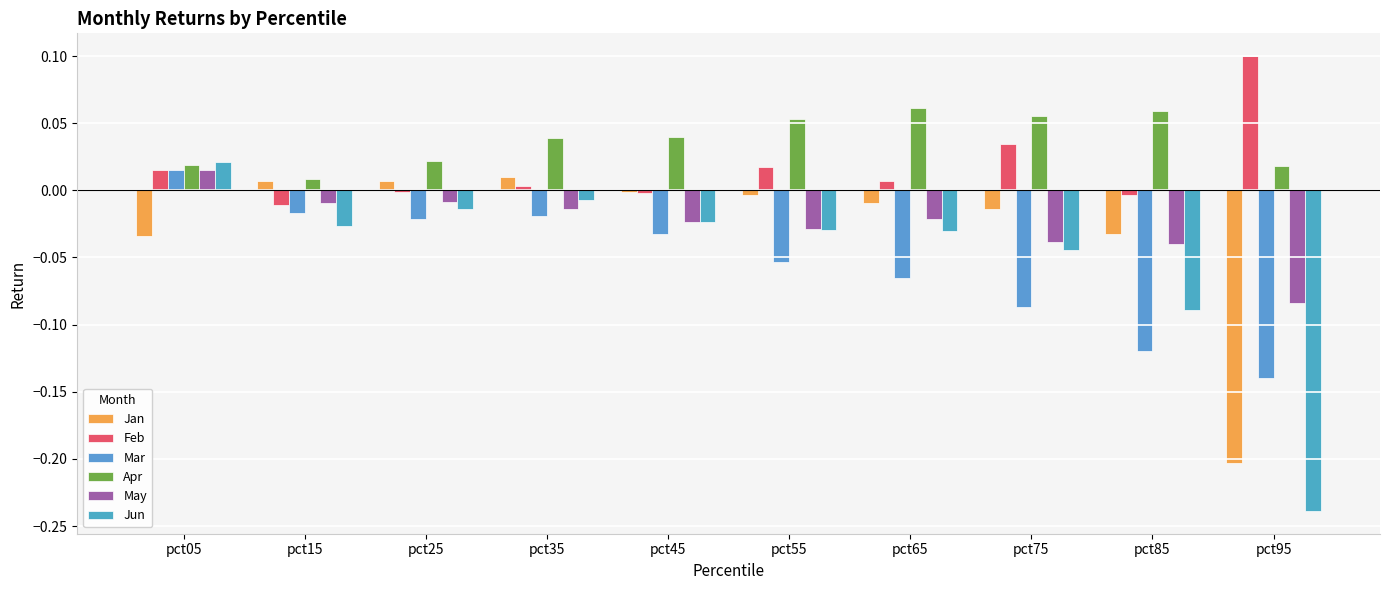

Is the value of Jun at pct05 greater than the value of Jan at pct45?

Yes